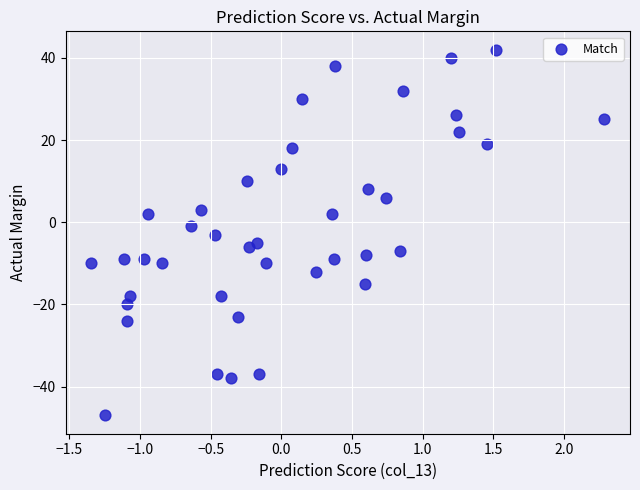

How many points are shown in the scatter plot?

40